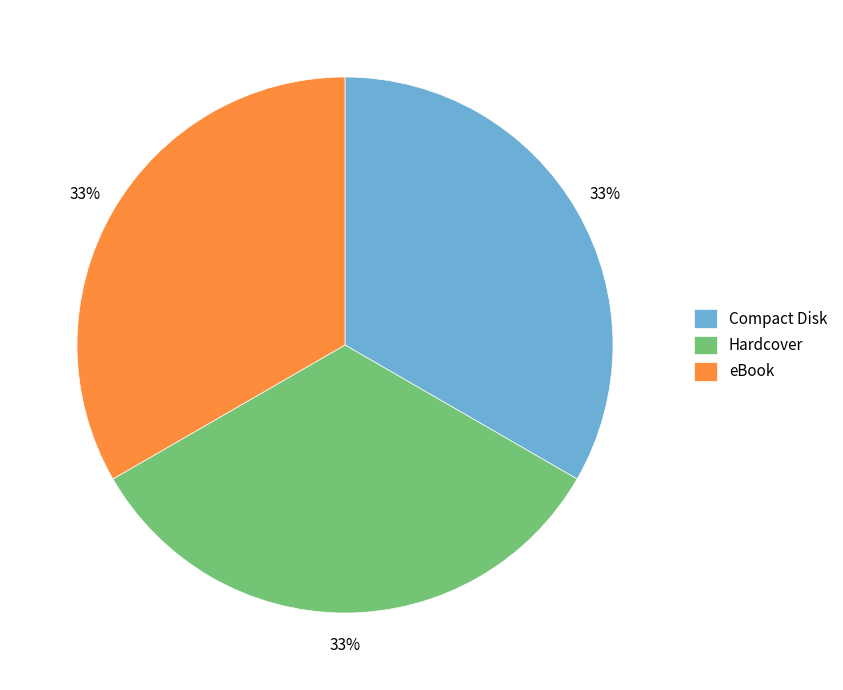

Is there a majority slice in this chart?

No